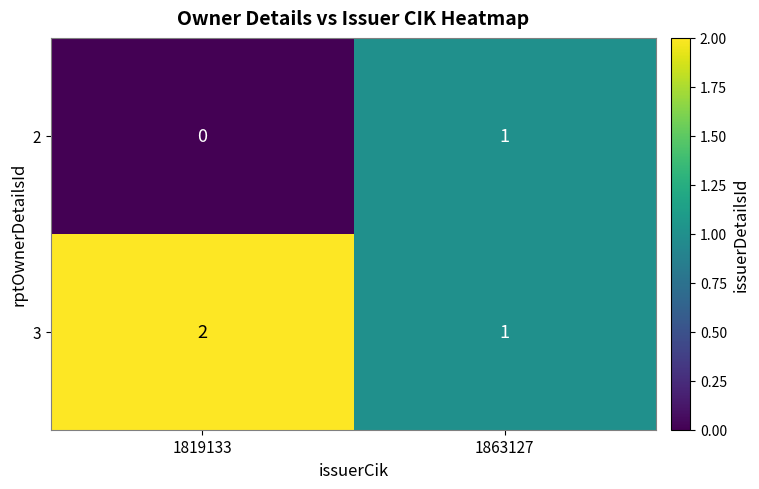

Which series has the largest total across all categories?

3